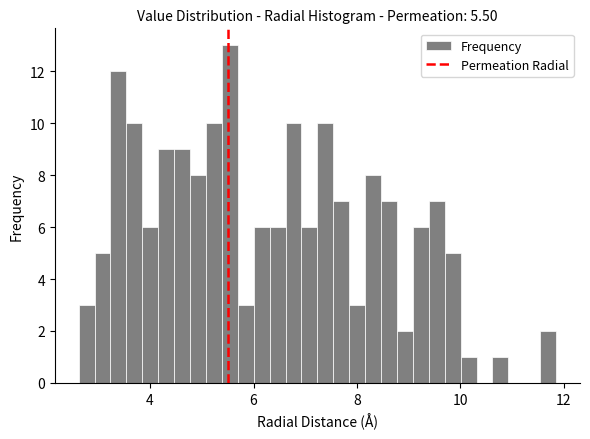

Around what value on the x-axis is the tallest bar? Give the approximate position of its centre, as read against the axis.

5.6